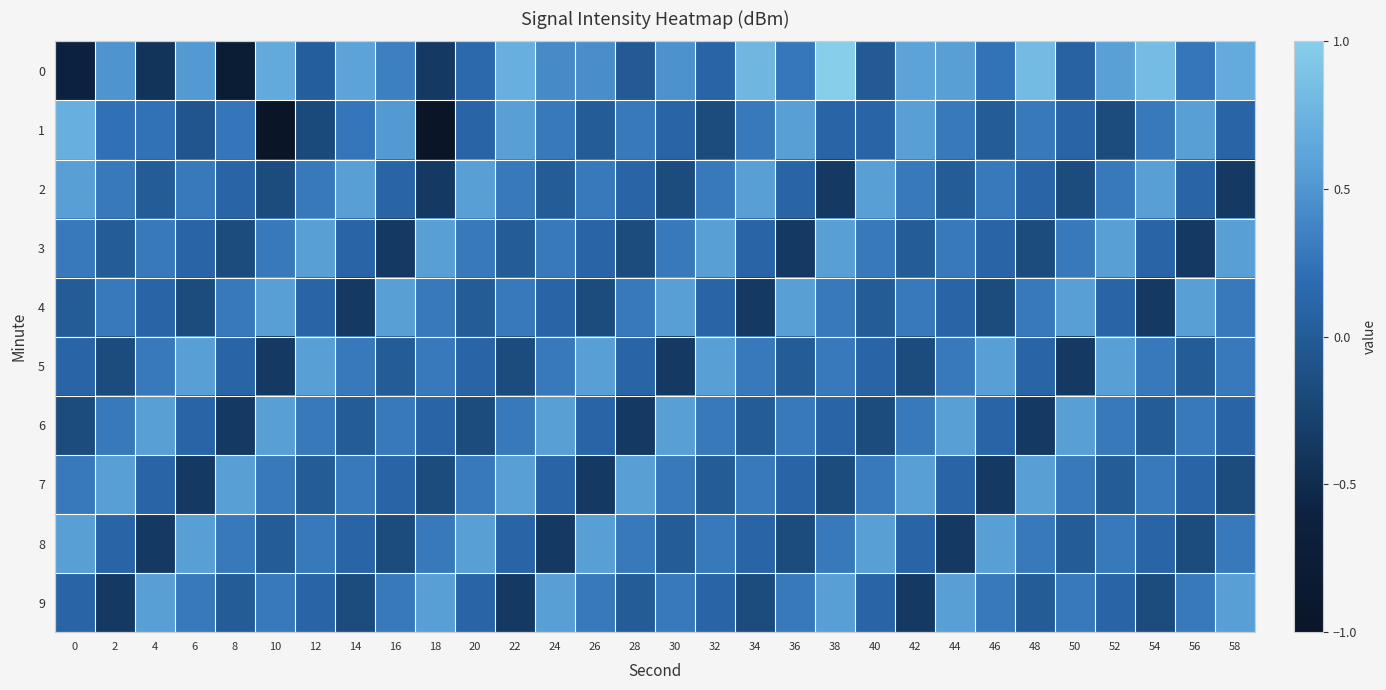

At how many categories does at least one series exceed 0?

30